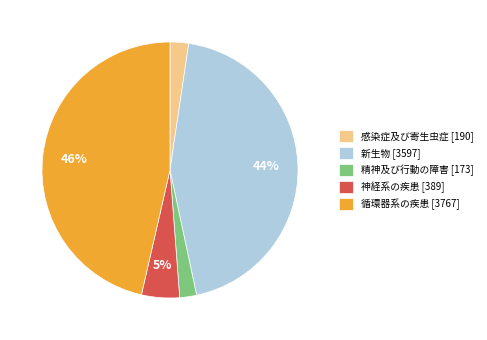

To the nearest percent, what percentage of the pie is 精神及び行動の障害?

2%